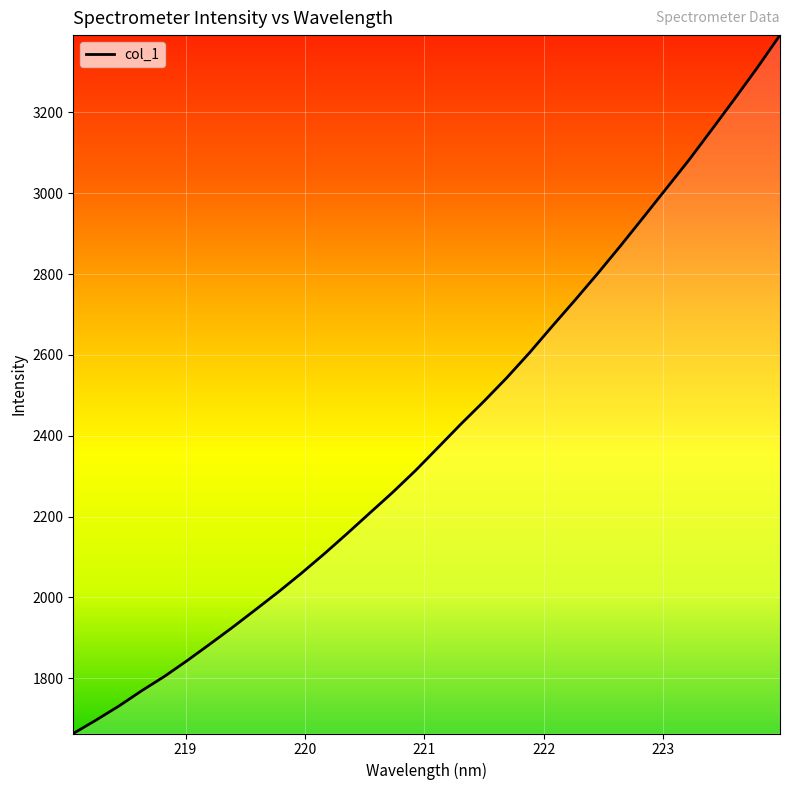

What is the difference between the maximum and minimum values?

1727.5